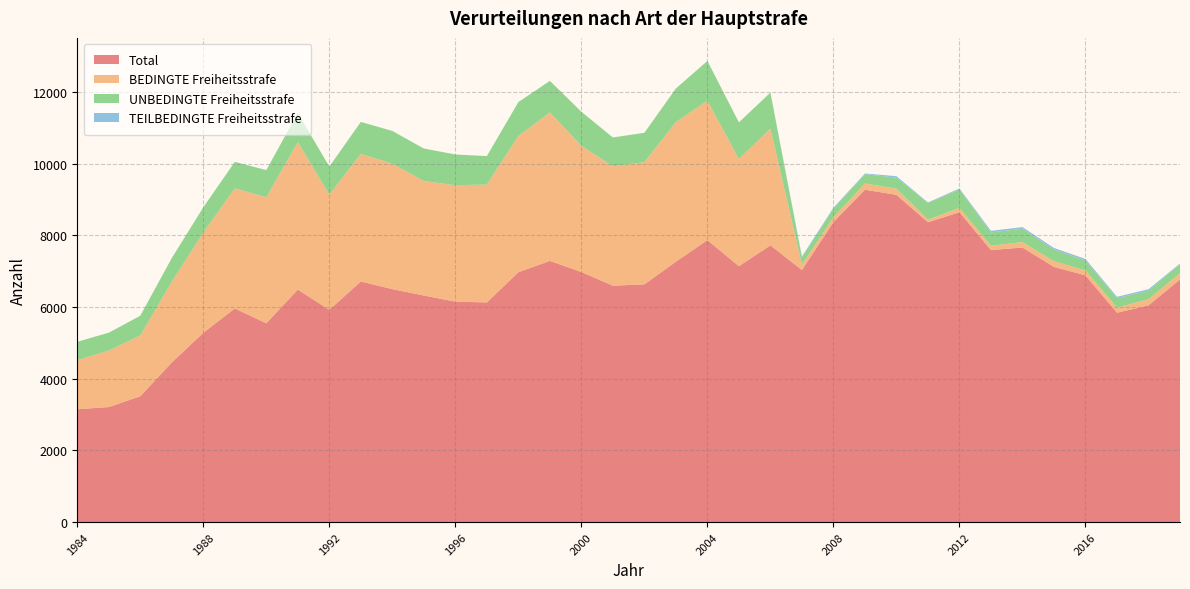

Reading left to right, extract all data points from this chart.

Total: 1984=3150	1985=3210	1986=3512	1987=4454	1988=5283	1989=5963	1990=5549	1991=6490	1992=5925	1993=6716	1994=6502	1995=6324	1996=6153	1997=6131	1998=6974	1999=7290	2000=6980	2001=6598	2002=6635	2003=7268	2004=7870	2005=7143	2006=7724	2007=7037	2008=8375	2009=9277	2010=9135	2011=8369	2012=8650	2013=7593	2014=7663	2015=7123	2016=6887	2017=5844	2018=6049	2019=6772
BEDINGTE Freiheitsstrafe: 1984=1368	1985=1577	1986=1696	1987=2256	1988=2795	1989=3352	1990=3518	1991=4116	1992=3214	1993=3562	1994=3498	1995=3197	1996=3250	1997=3290	1998=3802	1999=4143	2000=3525	2001=3332	2002=3411	2003=3898	2004=3891	2005=2987	2006=3259	2007=152	2008=132	2009=175	2010=171	2011=74	2012=120	2013=121	2014=152	2015=158	2016=139	2017=142	2018=171	2019=175
UNBEDINGTE Freiheitsstrafe: 1984=515	1985=499	1986=552	1987=661	1988=709	1989=740	1990=758	1991=816	1992=784	1993=893	1994=918	1995=907	1996=858	1997=796	1998=948	1999=883	2000=949	2001=806	2002=821	2003=938	2004=1111	2005=1028	2006=1006	2007=195	2008=245	2009=260	2010=308	2011=463	2012=513	2013=371	2014=373	2015=323	2016=275	2017=262	2018=242	2019=246
TEILBEDINGTE Freiheitsstrafe: 1984=0	1985=0	1986=0	1987=0	1988=0	1989=0	1990=0	1991=0	1992=0	1993=0	1994=0	1995=0	1996=0	1997=0	1998=0	1999=0	2000=0	2001=0	2002=0	2003=0	2004=0	2005=0	2006=0	2007=30	2008=25	2009=18	2010=42	2011=16	2012=29	2013=45	2014=46	2015=47	2016=43	2017=40	2018=38	2019=24